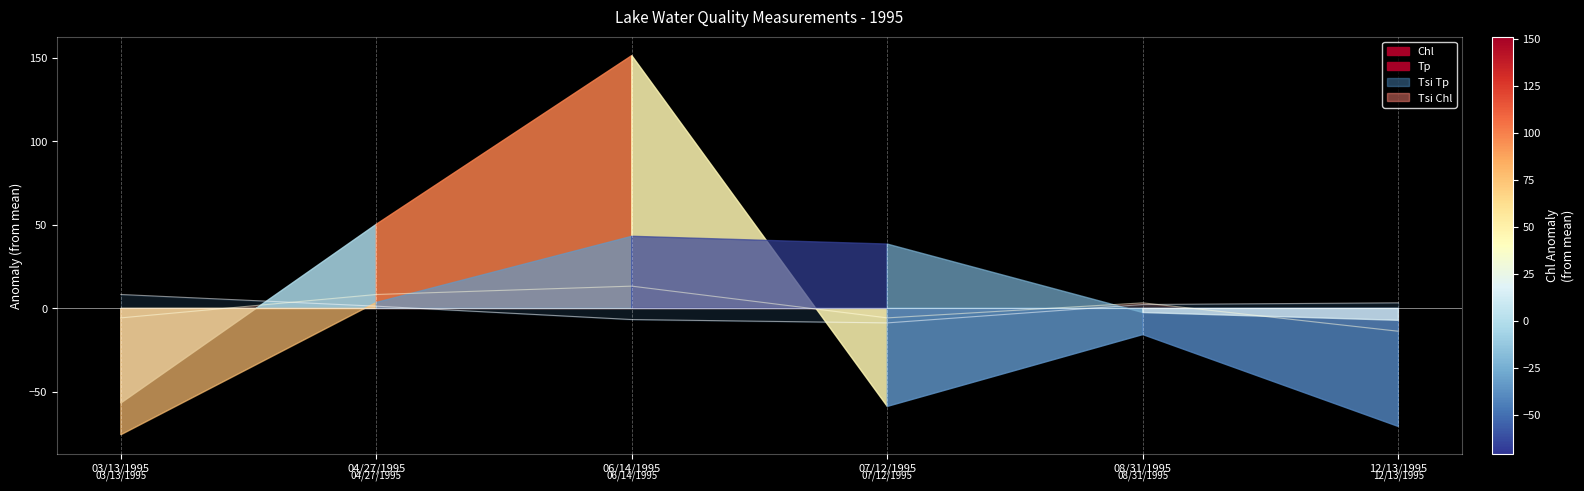

At how many categories does at least one series exceed -7?

6